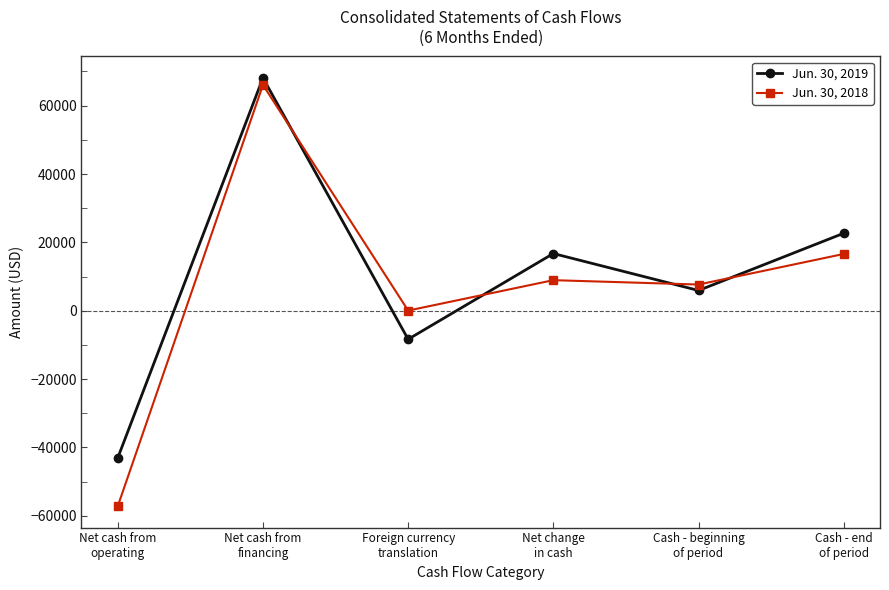

What are all the series names shown in the legend?

Jun. 30, 2019, Jun. 30, 2018